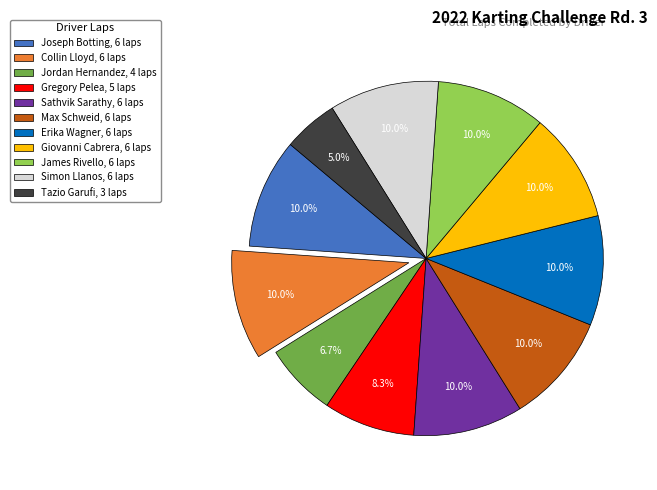

Approximately how many times larger is the value at Erika Wagner compared to Jordan Hernandez?

1.5